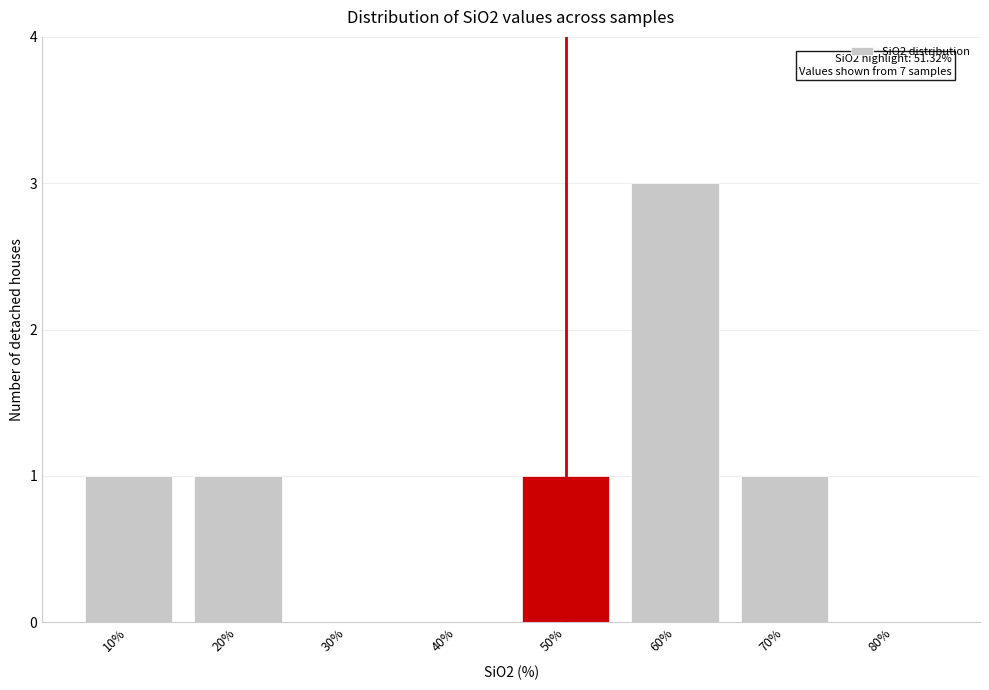

Reading left to right, extract all data points from this chart.

10%=1	20%=1	30%=0	40%=0	50%=1	60%=3	70%=1	80%=0